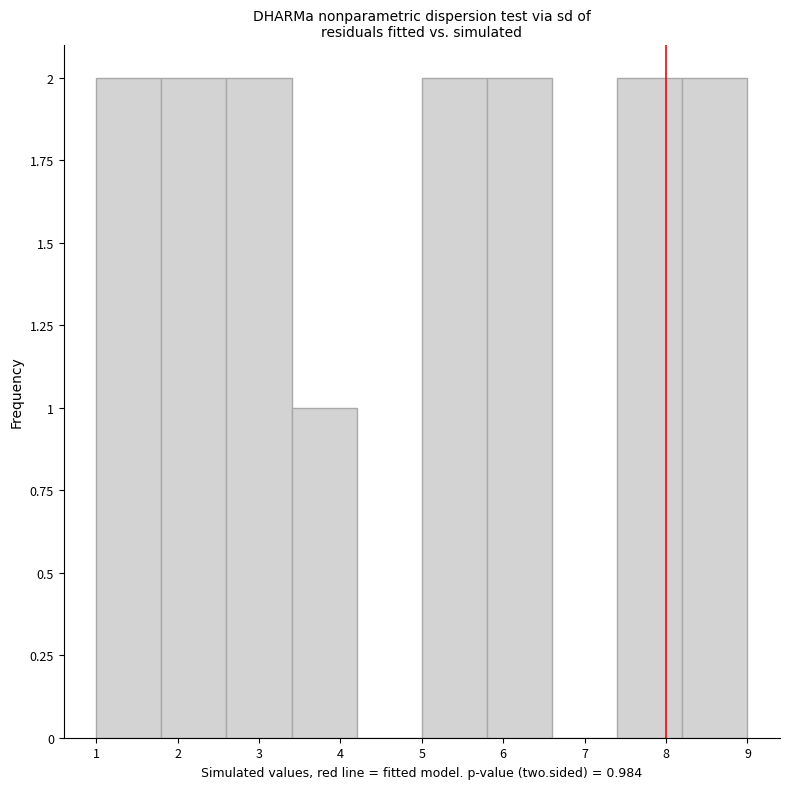

Reading left to right, transcribe this chart: for each bar, give the range it covers on the x-axis and its height. The values are not printed on the chart, so give them approximately, as read against the axis.

1.0 to 1.8: 2
1.8 to 2.6: 2
2.6 to 3.4: 2
3.4 to 4.2: 1
4.2 to 5.0: 0
5.0 to 5.8: 2
5.8 to 6.6: 2
6.6 to 7.4: 0
7.4 to 8.2: 2
8.2 to 9.0: 2